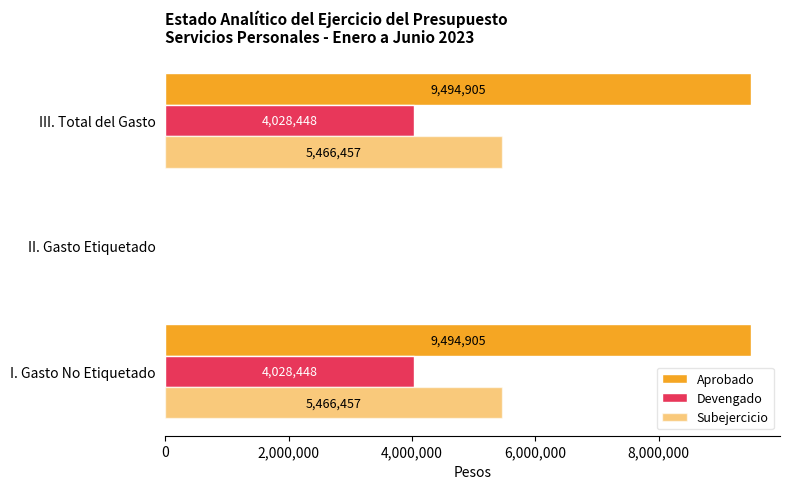

What is the value of the Devengado bar at the 3rd from the left?

4028448